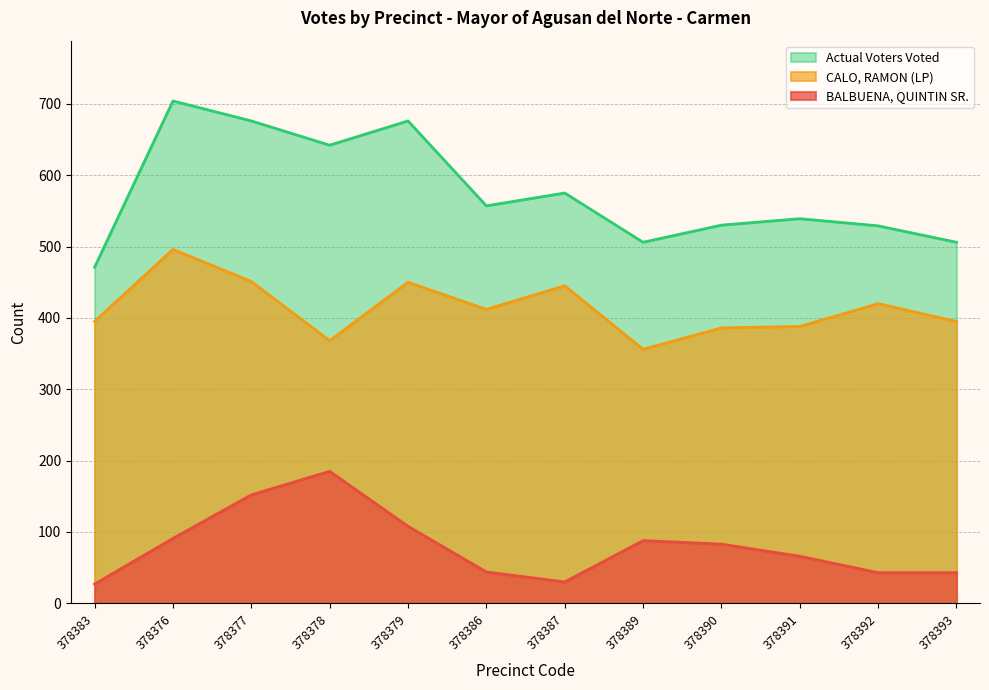

At 378386, list the series in order from largest to smallest.

Actual Voters Voted, CALO, RAMON (LP), BALBUENA, QUINTIN SR.